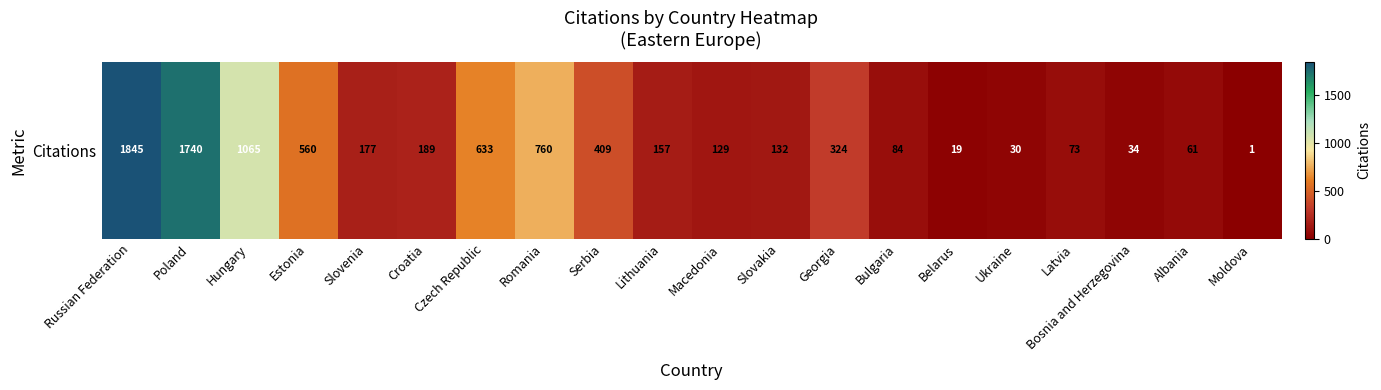

What is the difference between the second highest and minimum values?

1739